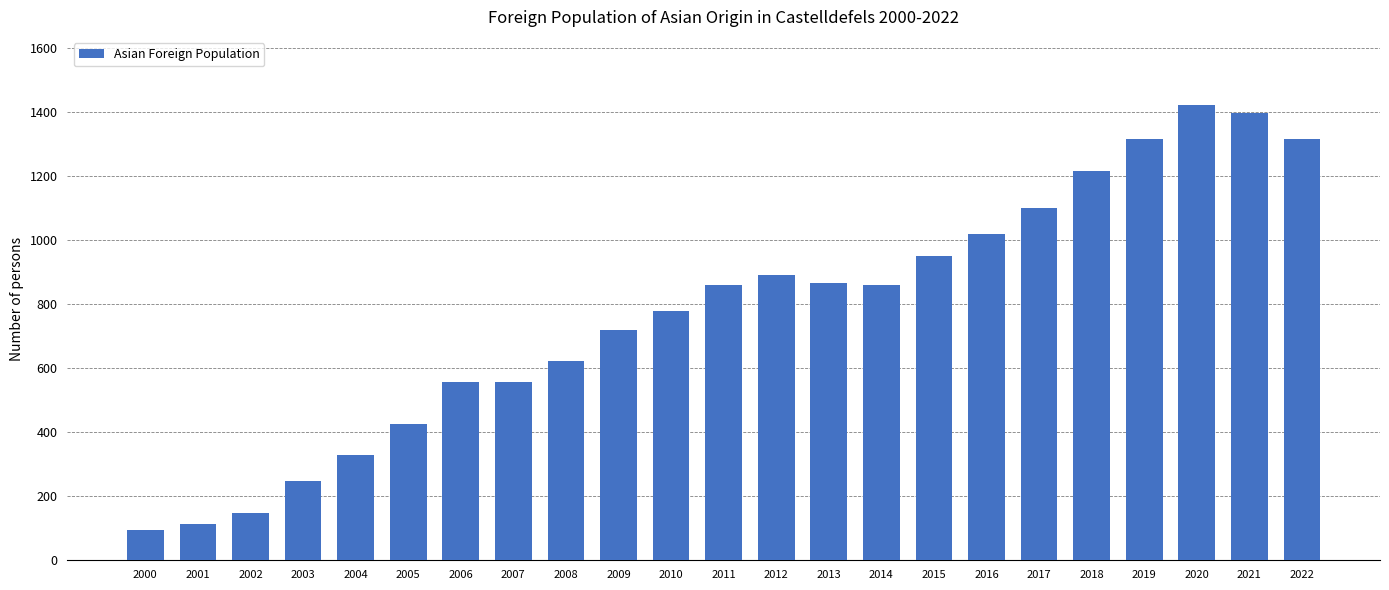

Count the number of categories in the chart.

23